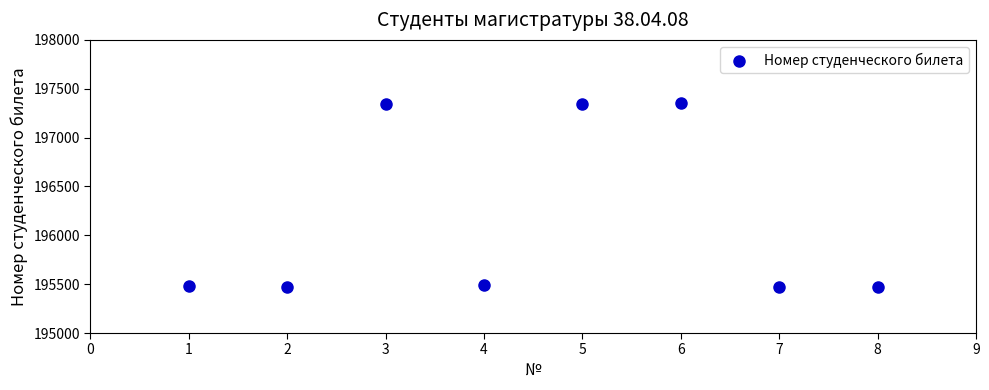

What is the range of Y values (max minus min)?

1888